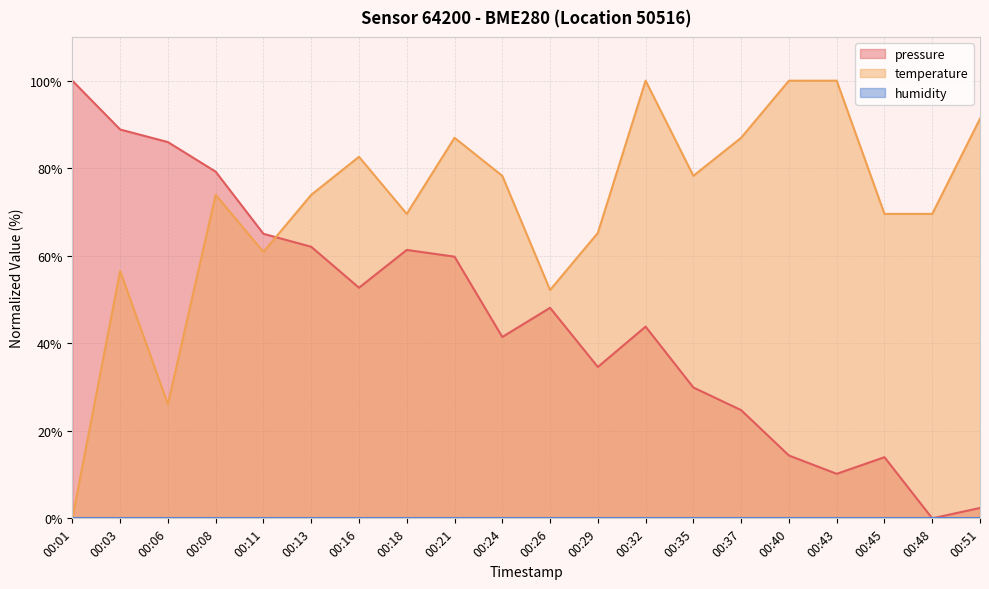

True or false: pressure has a value of 79.2 at 00:08.

True